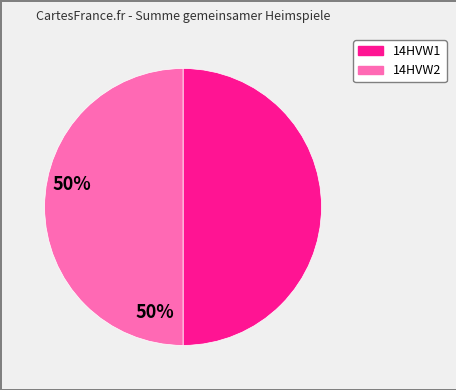

How many segments does this pie chart have?

2